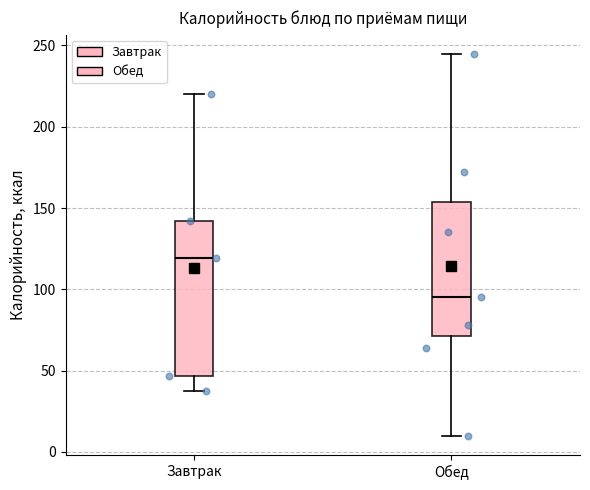

Comparing the boxes themselves (not the whiskers), which one is the tallest?

Завтрак